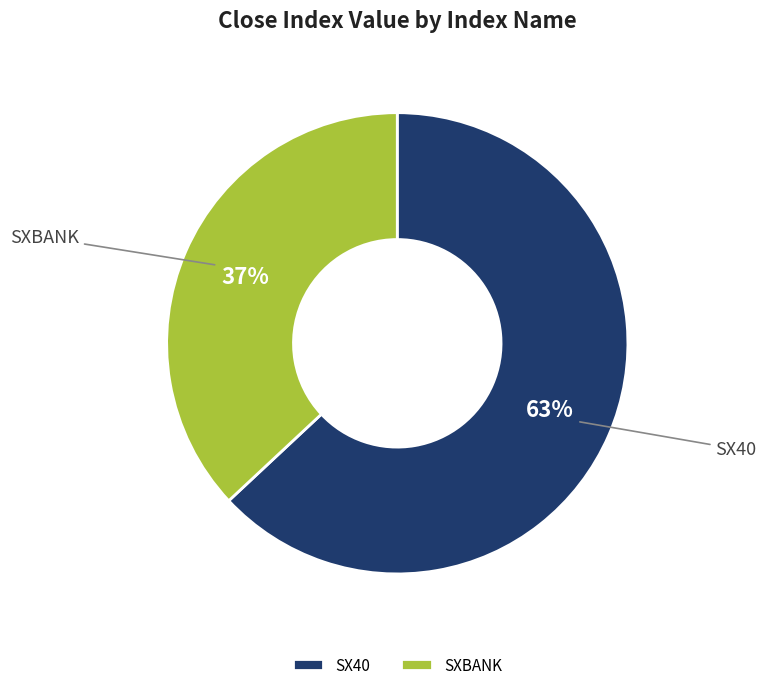

To the nearest percent, what portion does SXBANK represent?

37%